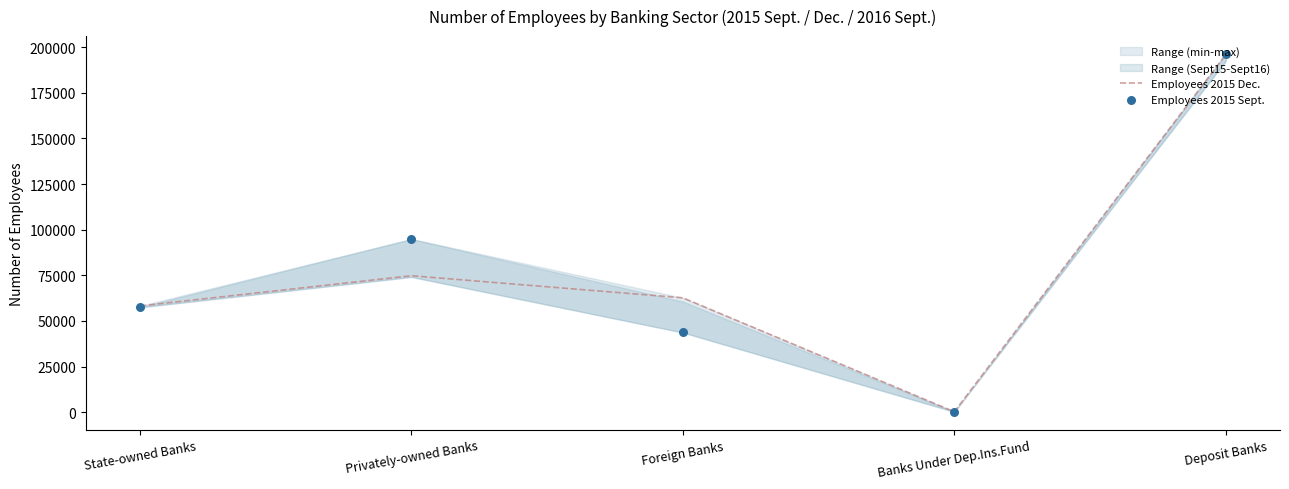

Which series has the widest spread of Y values?

Employees 2015 Sept.